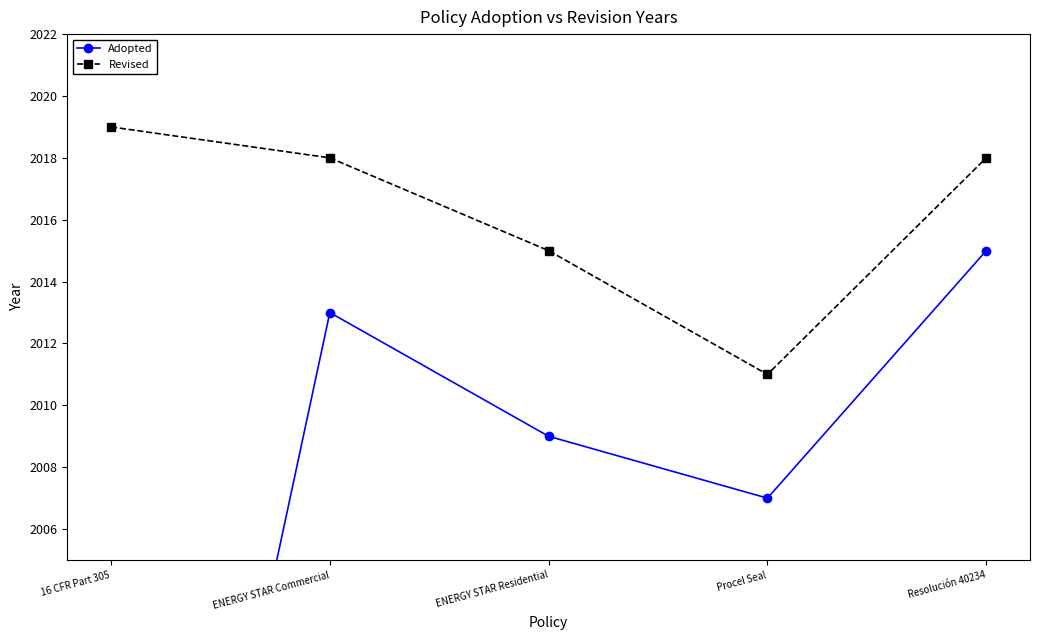

Reading left to right, extract all data points from this chart.

Adopted: 1980	2013	2009	2007	2015
Revised: 2019	2018	2015	2011	2018